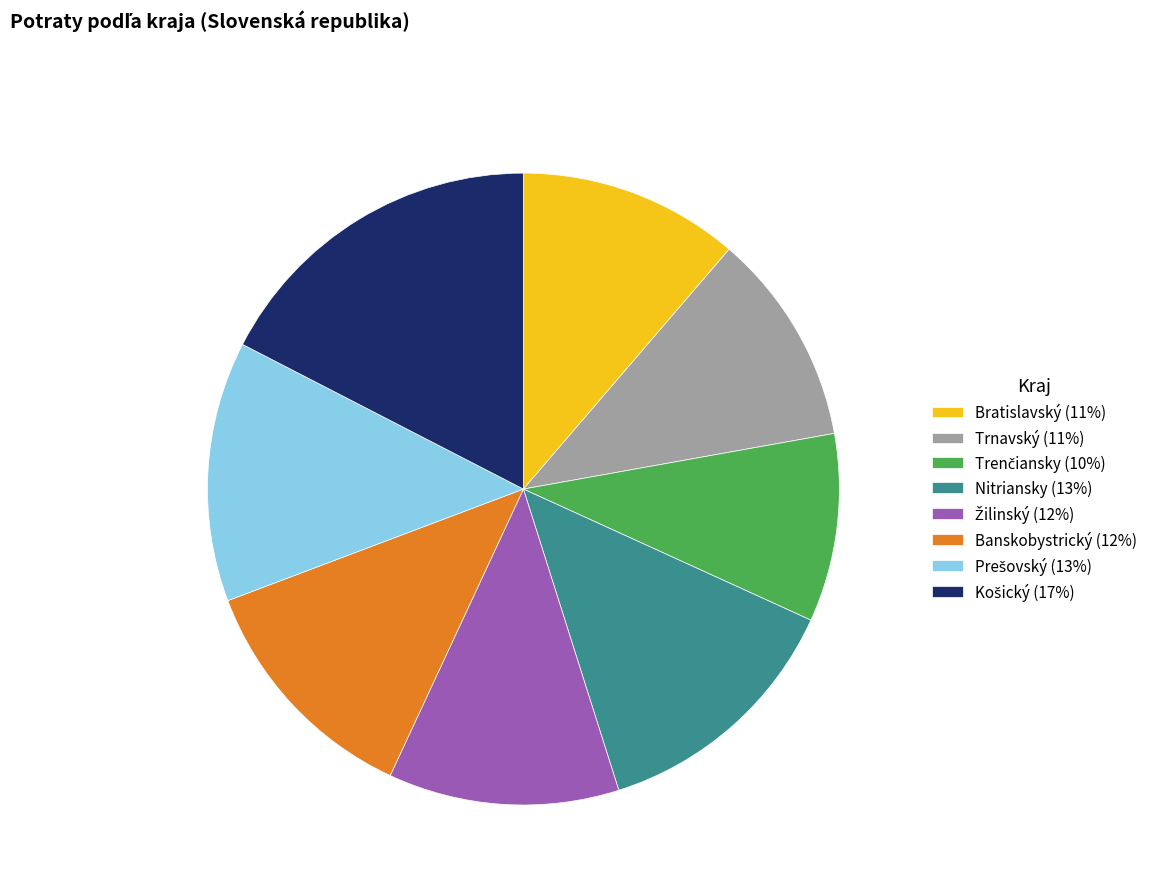

How many segments does this pie chart have?

8